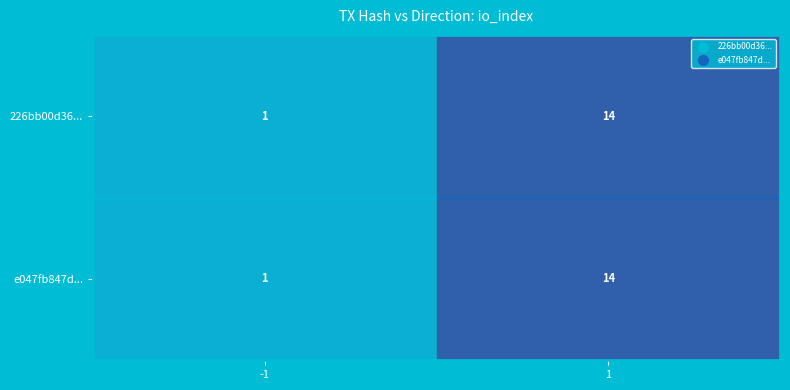

Is it true that e047fb847d... equals 10 at 1?

False